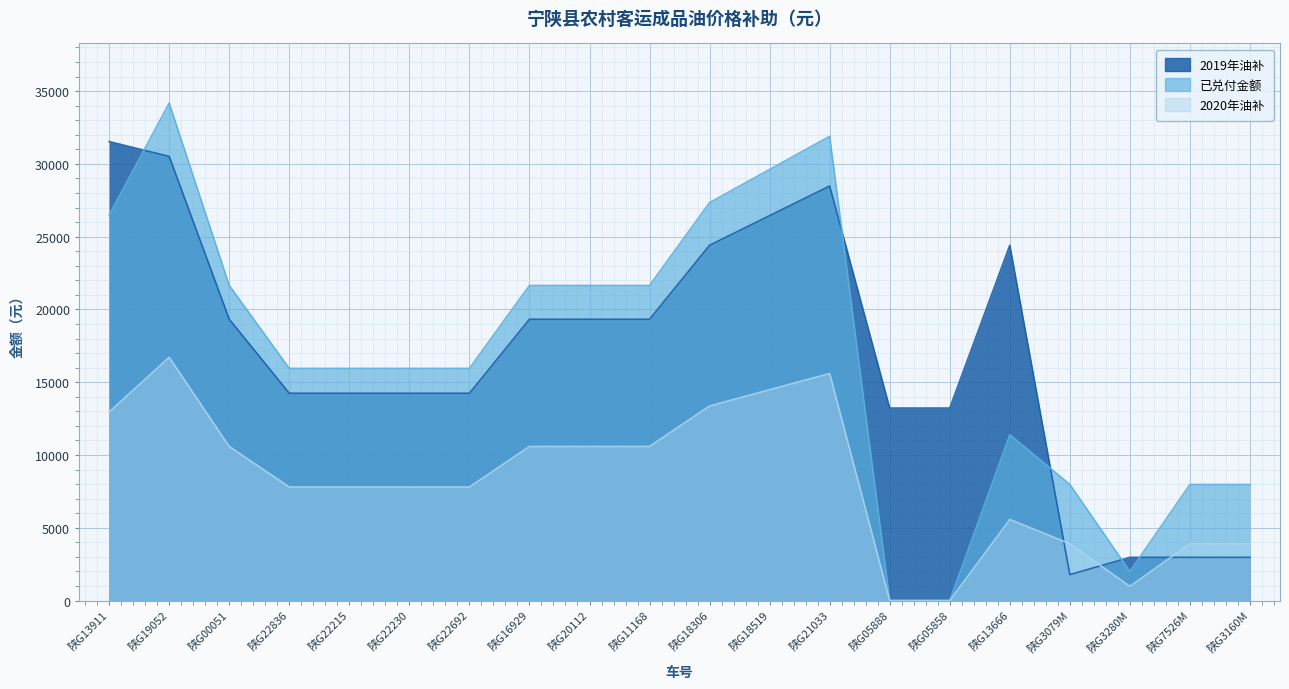

How many times do 2019年油补 and 2020年油补 cross each other?

3